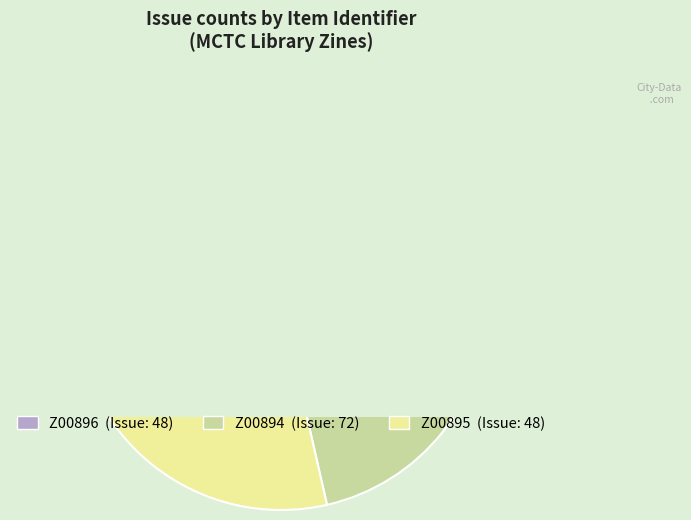

To the nearest percent, what is the combined percentage of Z00895 and Z00896?

57%